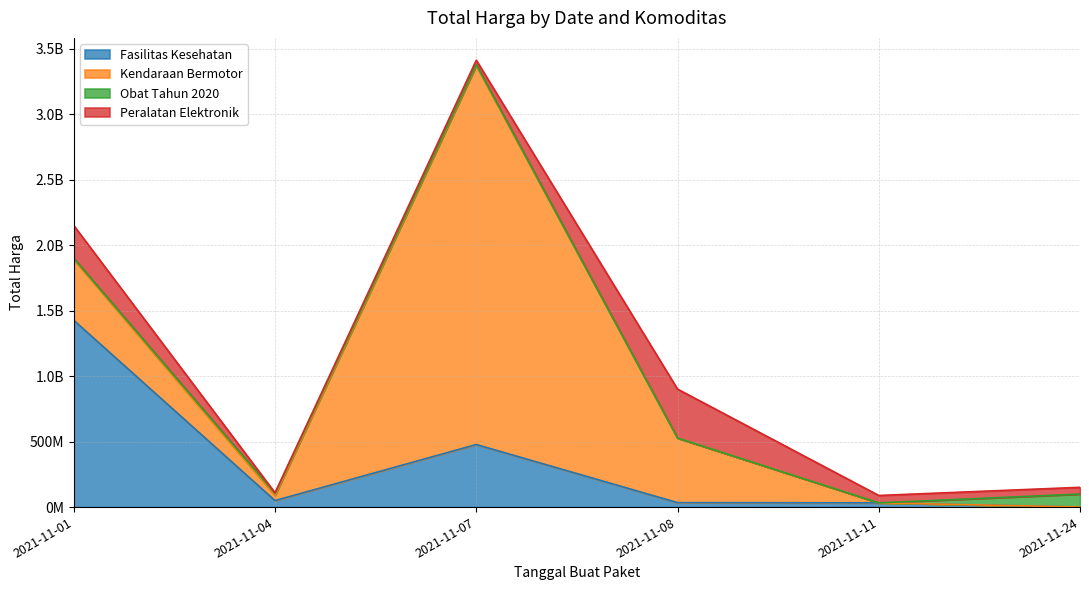

What is the maximum value shown in the chart?

2892122000